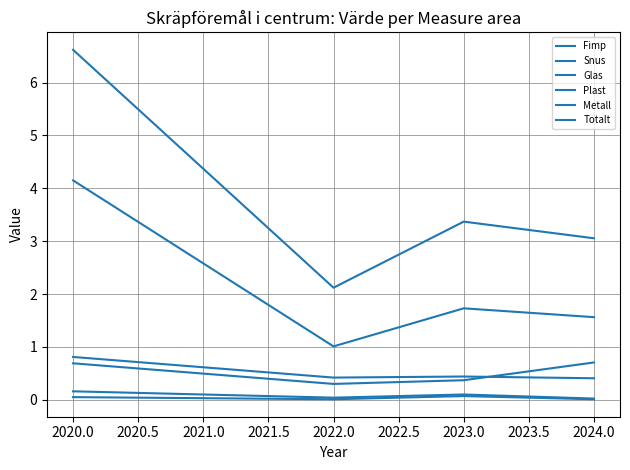

Is this an area chart (filled region under the line)?

No